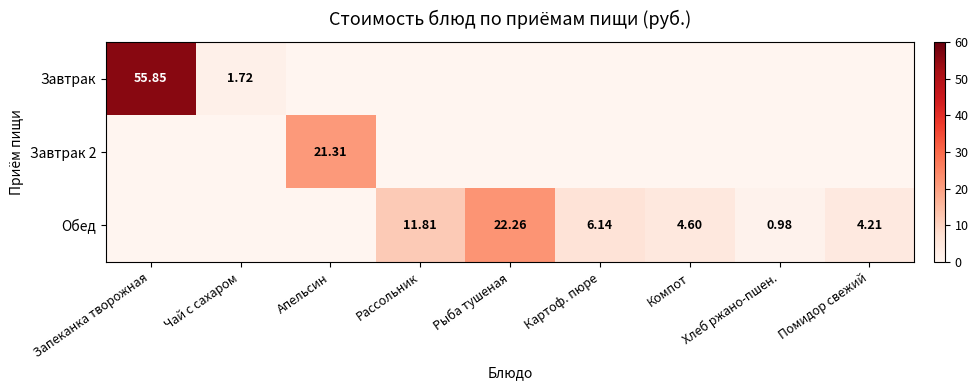

Is the value of Обед at Компот greater than the value of Завтрак at Чай с сахаром?

Yes